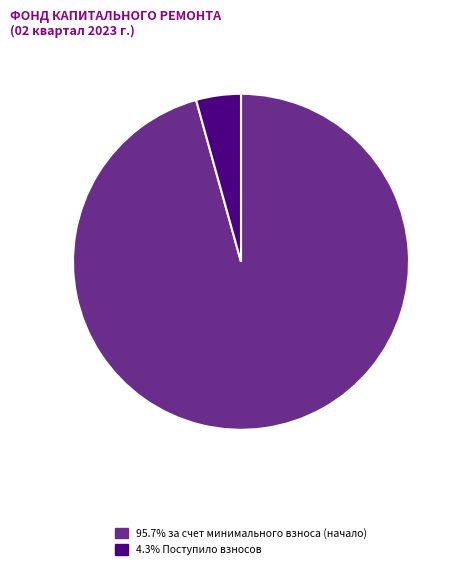

Does any single category account for the majority?

Yes